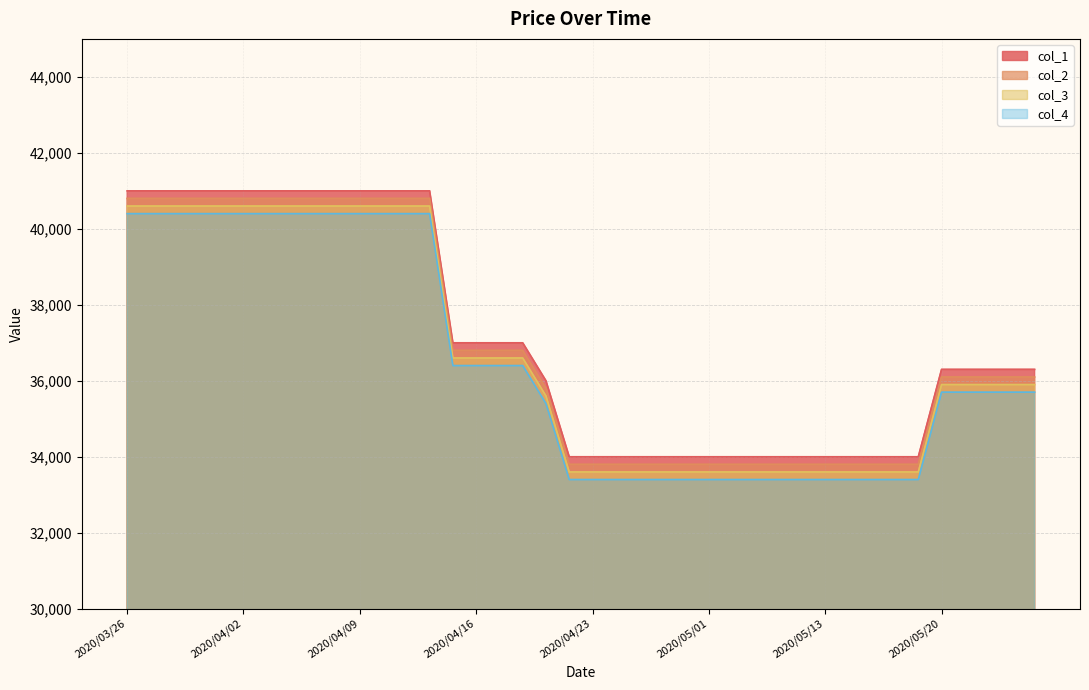

Count the col_3 values in the range 33600 to 40600.

40